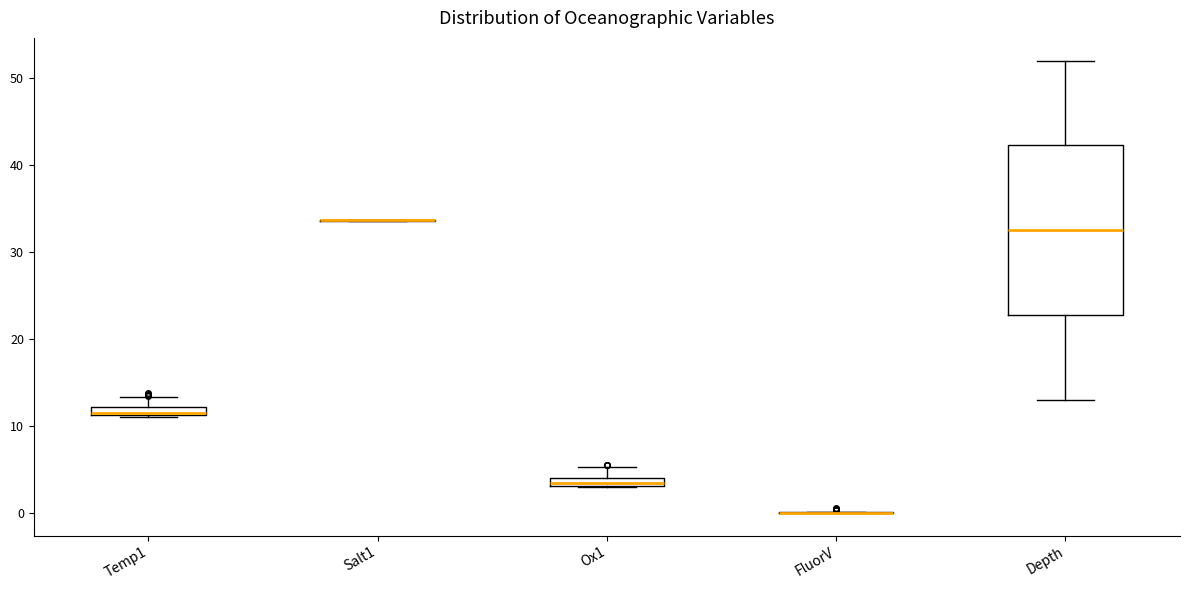

Where is the lower edge of the box for Depth on the y-axis? The values are not printed on the chart, so give them approximately, as read against the axis.

23